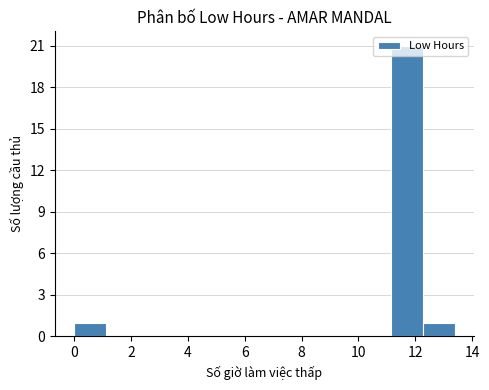

Reading left to right, transcribe this chart: for each bar, give the range it covers on the x-axis and its height. Neither the bar edges nor the heights are printed on the chart, so give them approximately, as read against the axes.

0.0 to 1.2: 1
1.2 to 2.2: 0
2.2 to 3.4: 0
3.4 to 4.4: 0
4.4 to 5.6: 0
5.6 to 6.6: 0
6.6 to 7.8: 0
7.8 to 9.0: 0
9.0 to 10.0: 0
10.0 to 11.2: 0
11.2 to 12.2: 21
12.2 to 13.4: 1